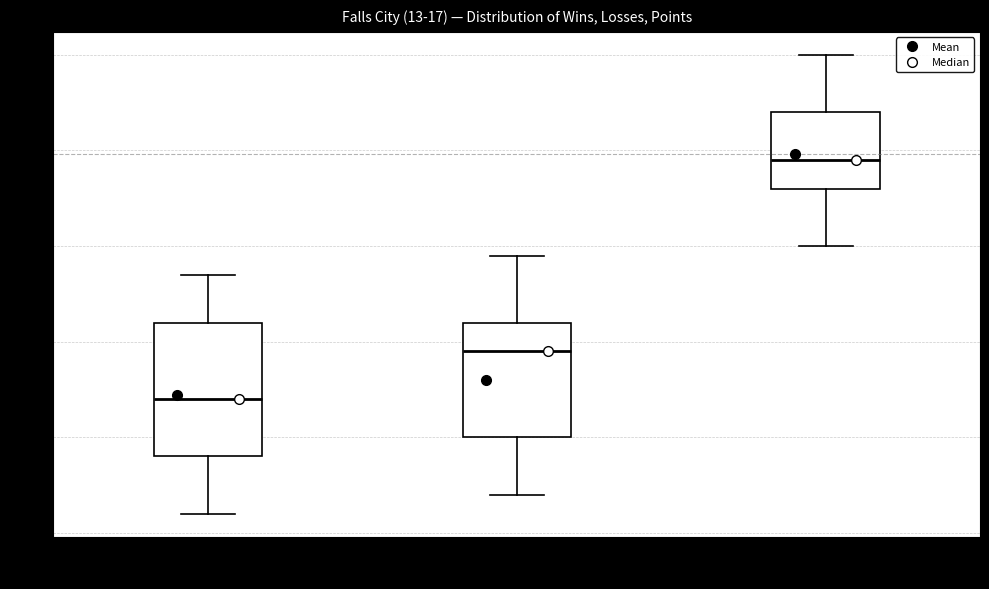

Comparing the boxes themselves (not the whiskers), which one is the tallest?

Wins